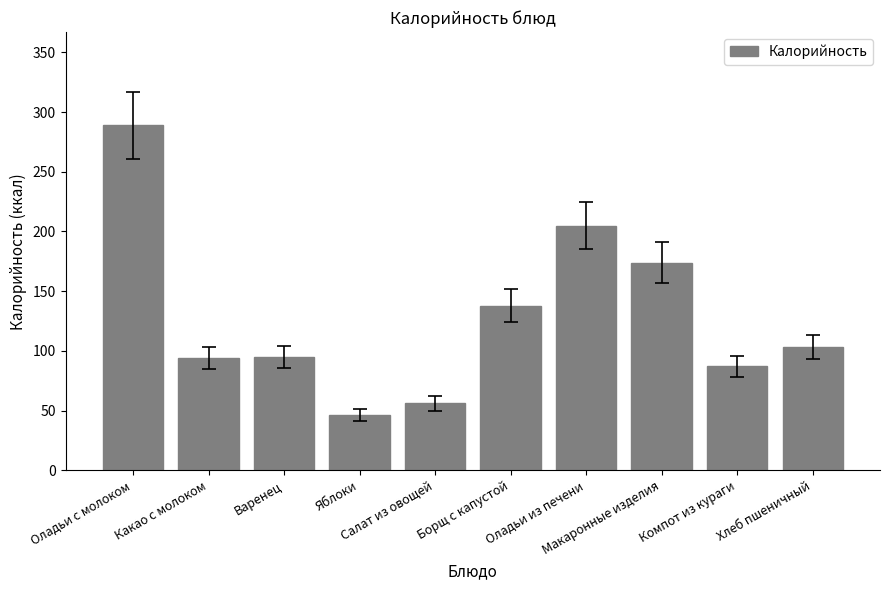

What is the difference between the second highest and second lowest values?

149